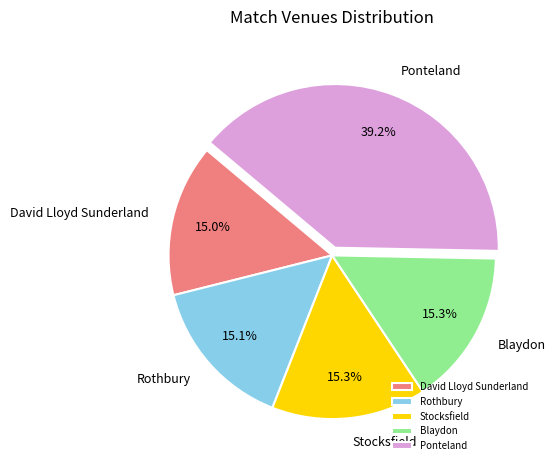

How much of the chart is everything except Blaydon?

84.7%